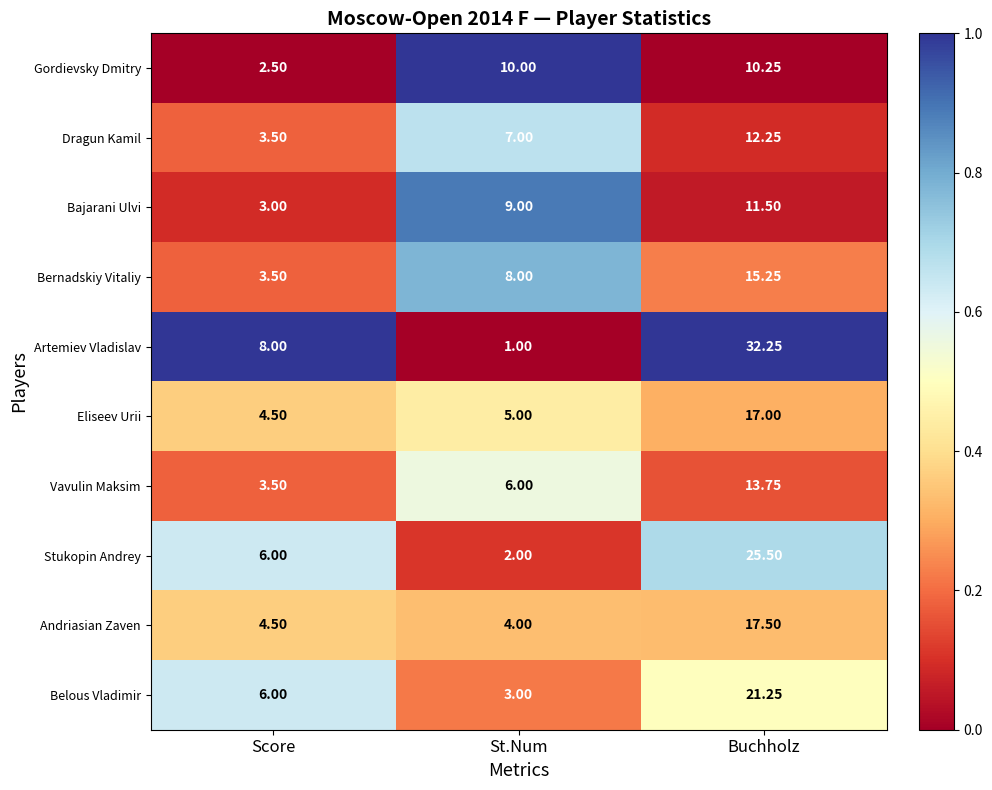

Where is Dragun Kamil nearest to the value 7?

St.Num